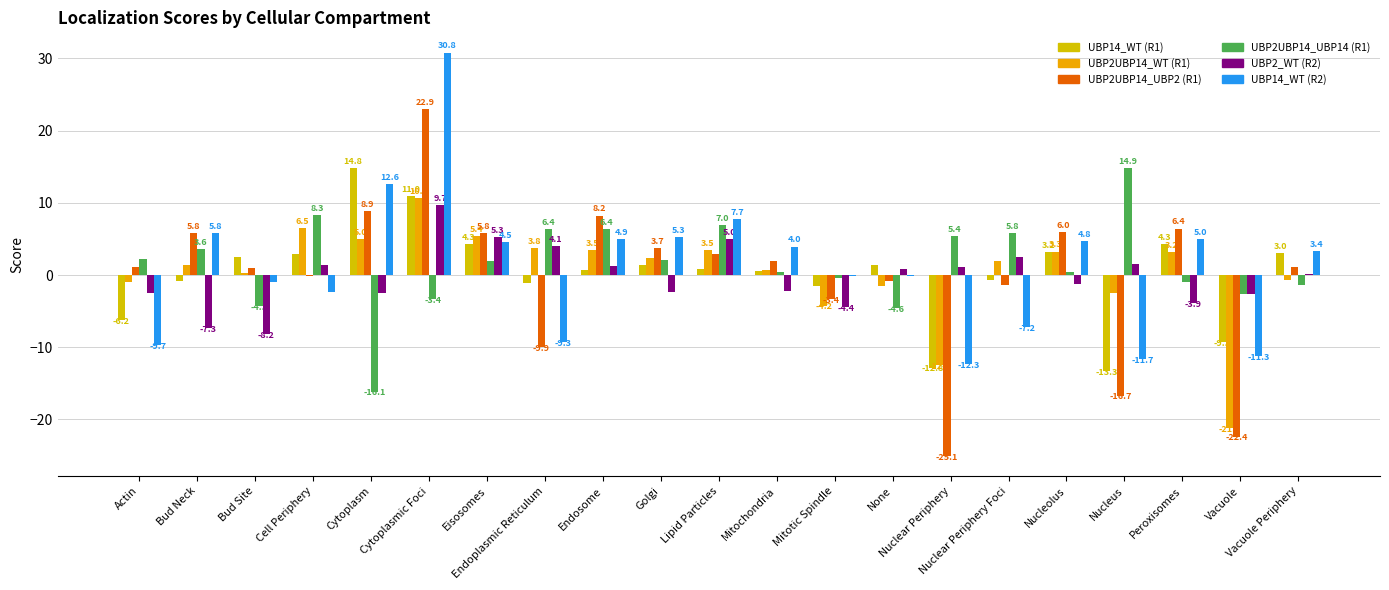

How many data points does each series have?

21